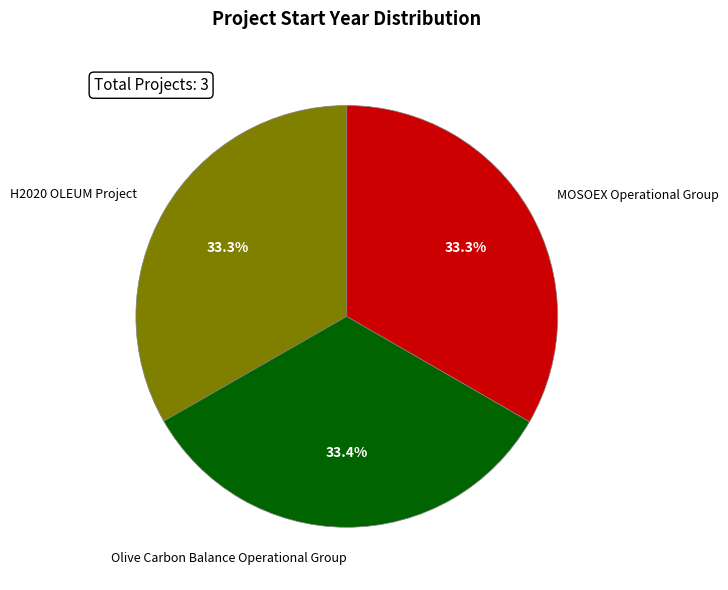

To the nearest percent, what portion does H2020 OLEUM Project represent?

33%